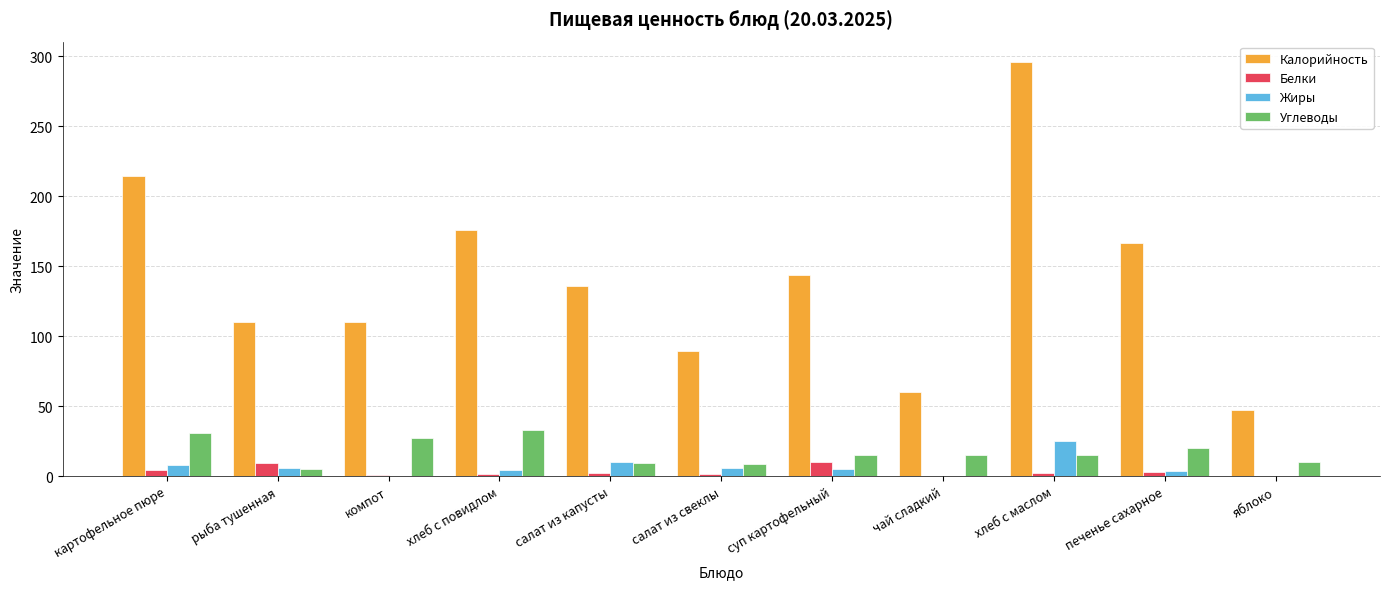

Where does the Жиры series first go above 4?

картофельное пюре